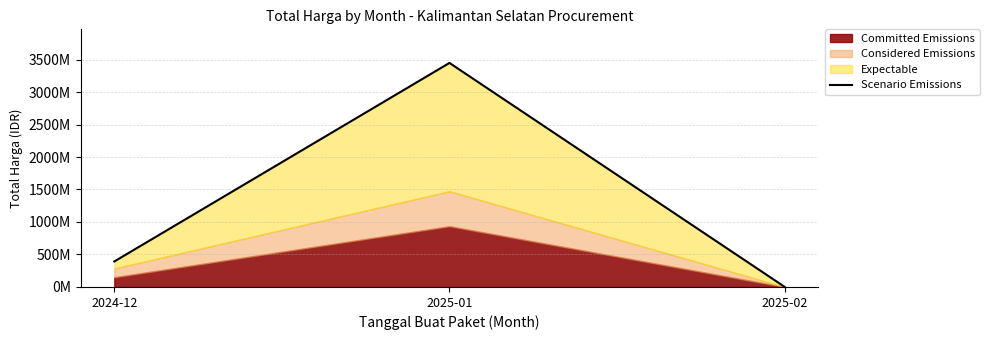

How many values are between 1826800 and 3447600000?

3